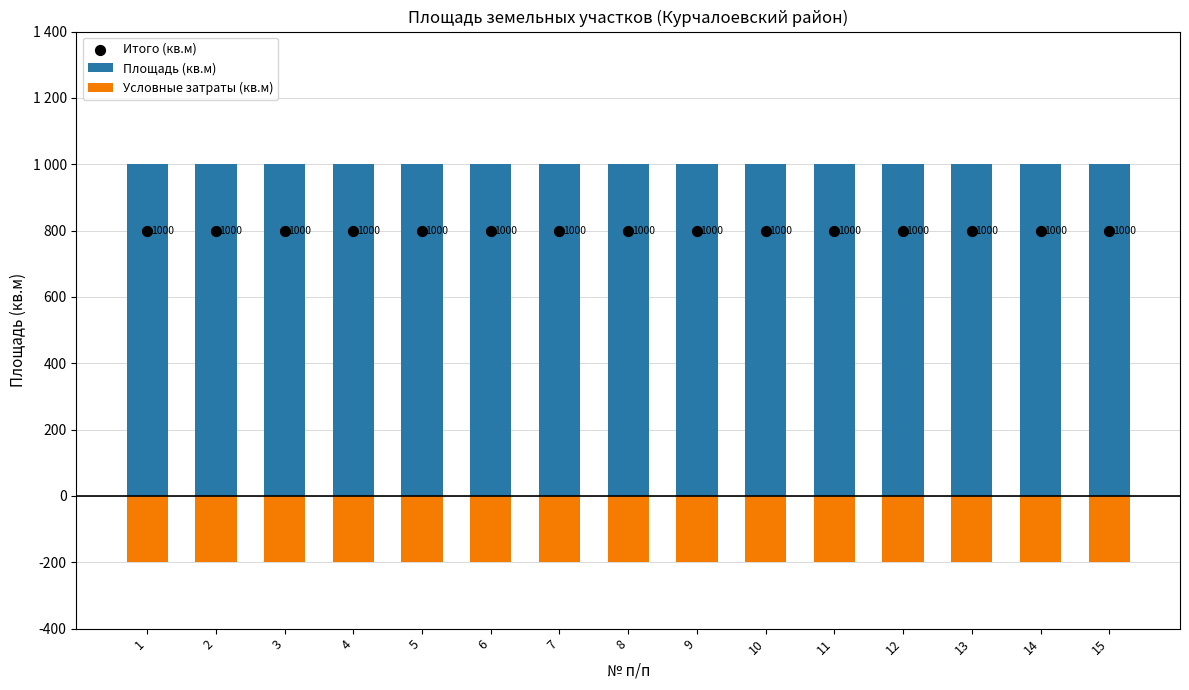

At how many categories does at least one series exceed -55?

15